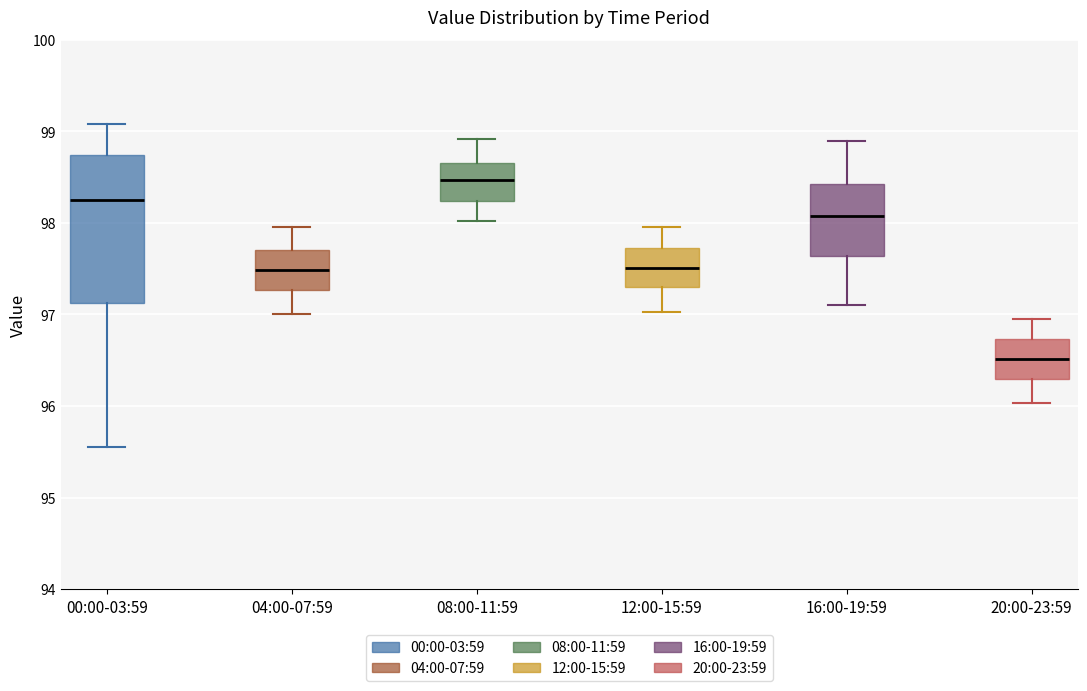

Reading left to right, transcribe this box plot: for each box, give where its median line is, the range the box spans, and where its two whiskers end, as read against the y-axis. The values are not printed on the chart, so give them approximately, as read against the axis.

00:00-03:59: median 98.3, box 97.1 to 98.7, whiskers 95.6 to 99.1
04:00-07:59: median 97.5, box 97.3 to 97.7, whiskers 97.0 to 98.0
08:00-11:59: median 98.5, box 98.2 to 98.7, whiskers 98.0 to 98.9
12:00-15:59: median 97.5, box 97.3 to 97.7, whiskers 97.0 to 98.0
16:00-19:59: median 98.1, box 97.6 to 98.4, whiskers 97.1 to 98.9
20:00-23:59: median 96.5, box 96.3 to 96.7, whiskers 96.0 to 97.0